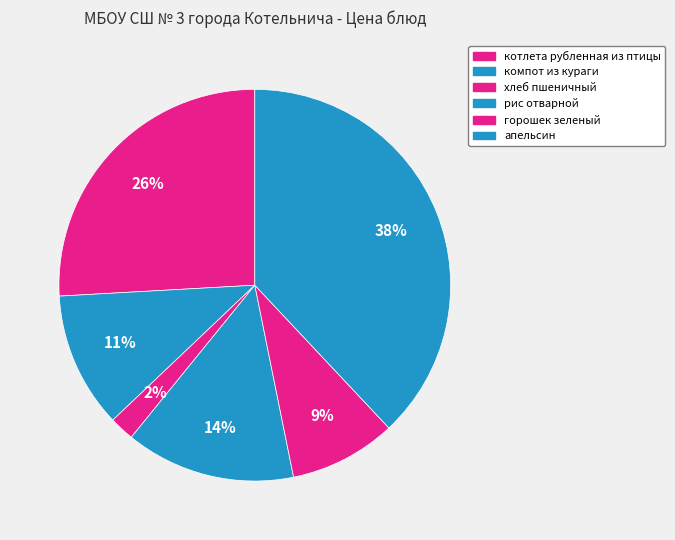

True or false: апельсин accounts for 24% of the total.

False